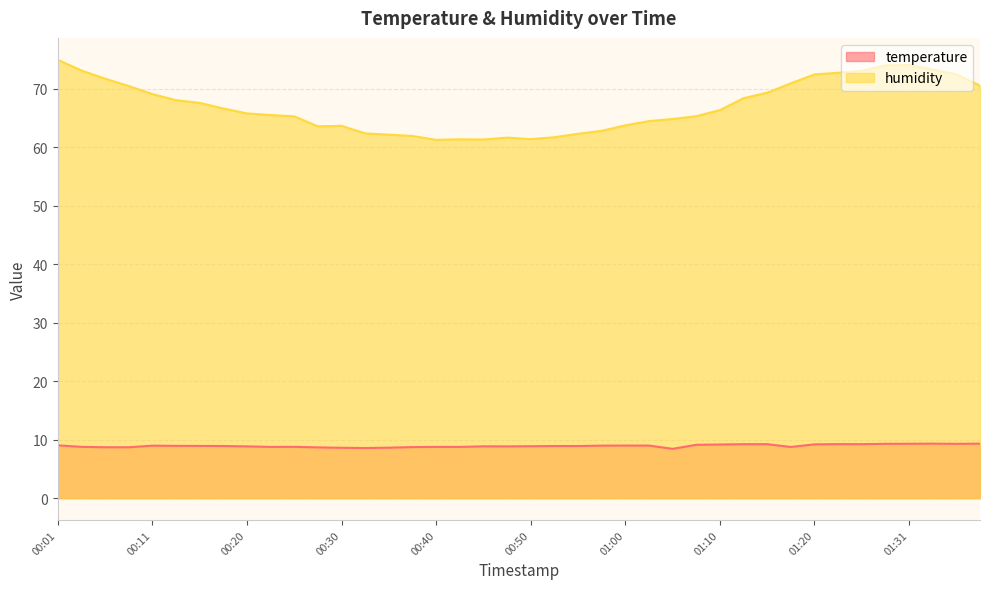

The value of temperature at 00:15 is 4.8. True or false?

False